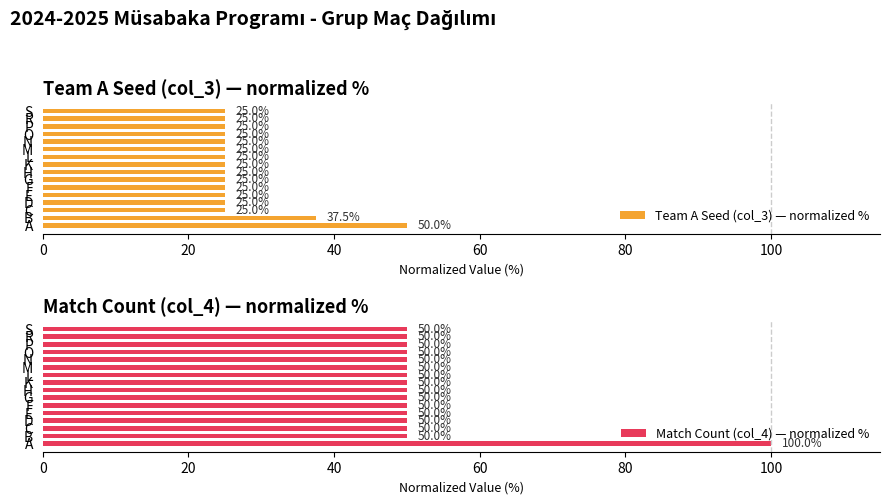

At D, list the series in order from smallest to largest.

Team A Seed (col_3) — normalized %, Match Count (col_4) — normalized %